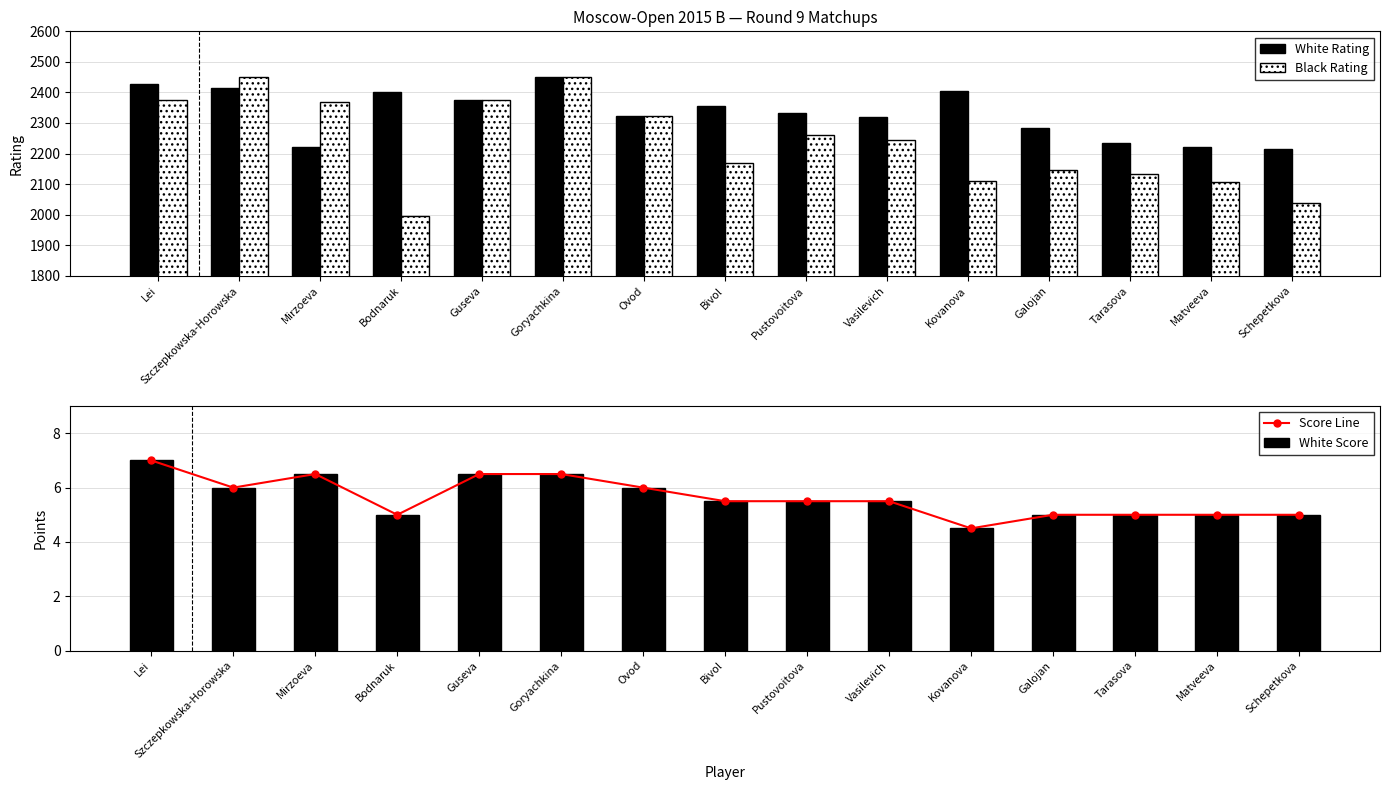

What are all the series names shown in the legend?

White Rating, Black Rating, Score Line, White Score